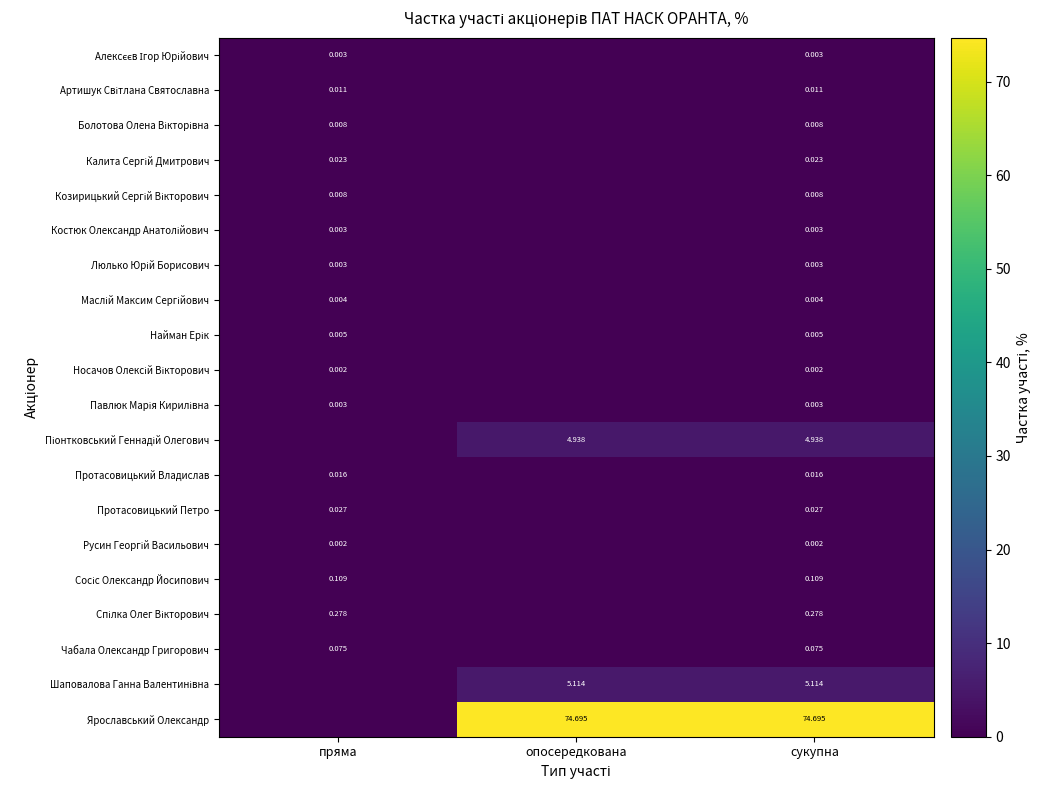

The Алексєєв Ігор Юрійович series shows 0.0 at пряма. True or false?

False